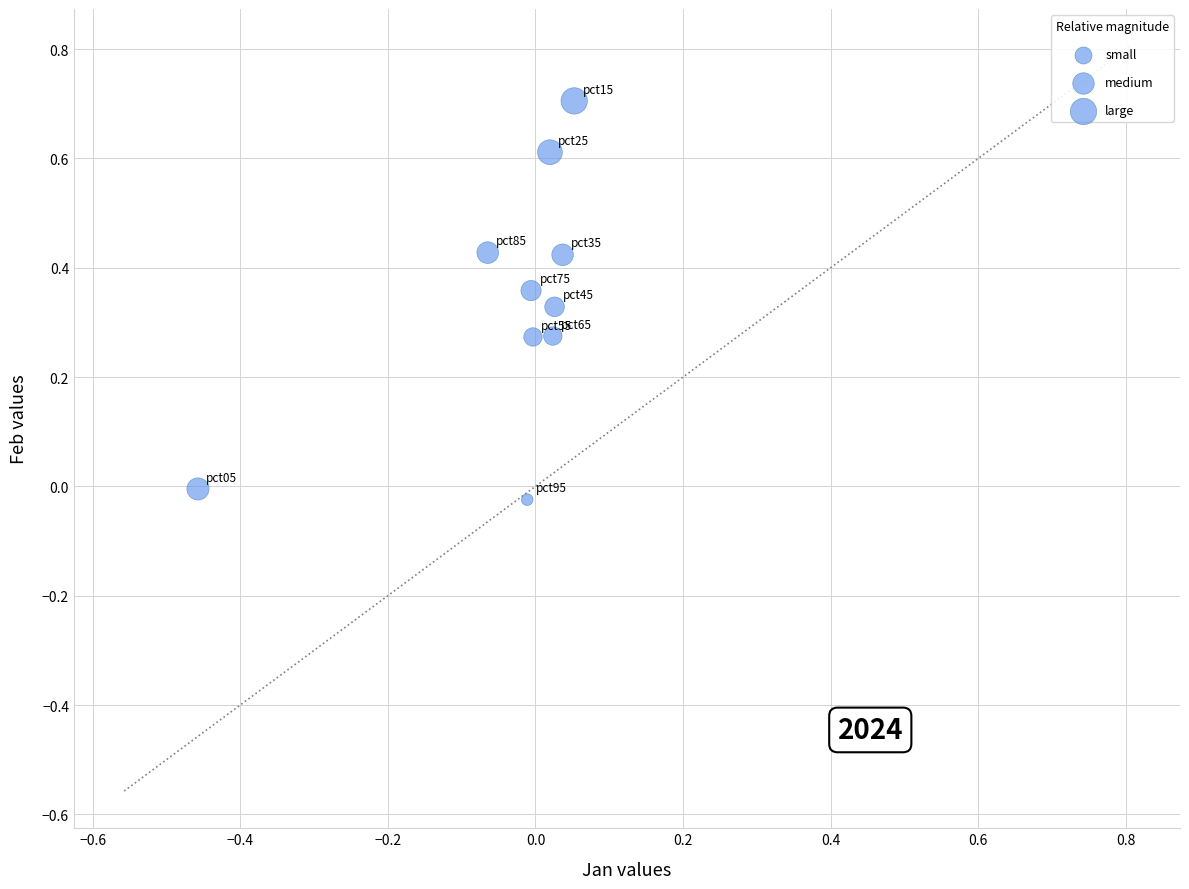

What is the range of X values (max minus min)?

0.5